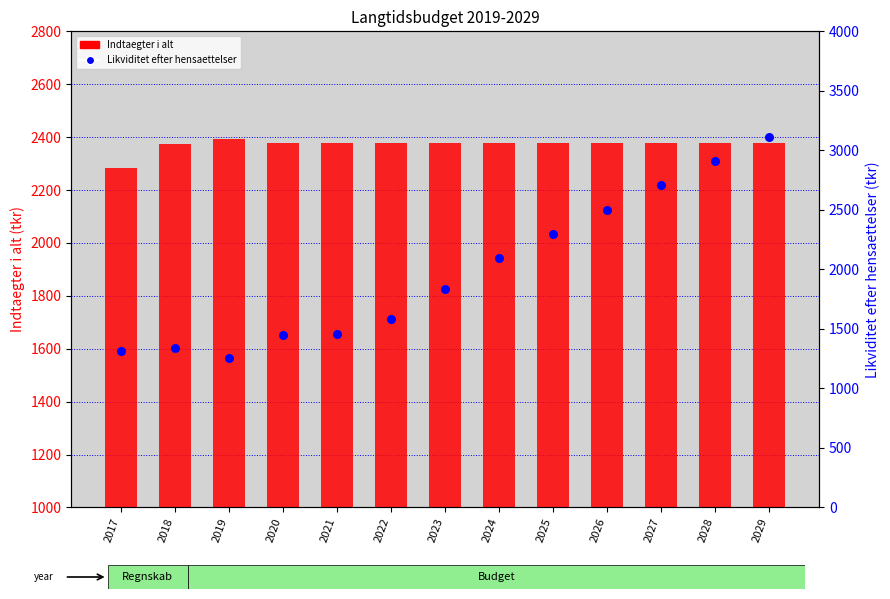

Which series contains the highest Y value?

Likviditet efter hensaettelser